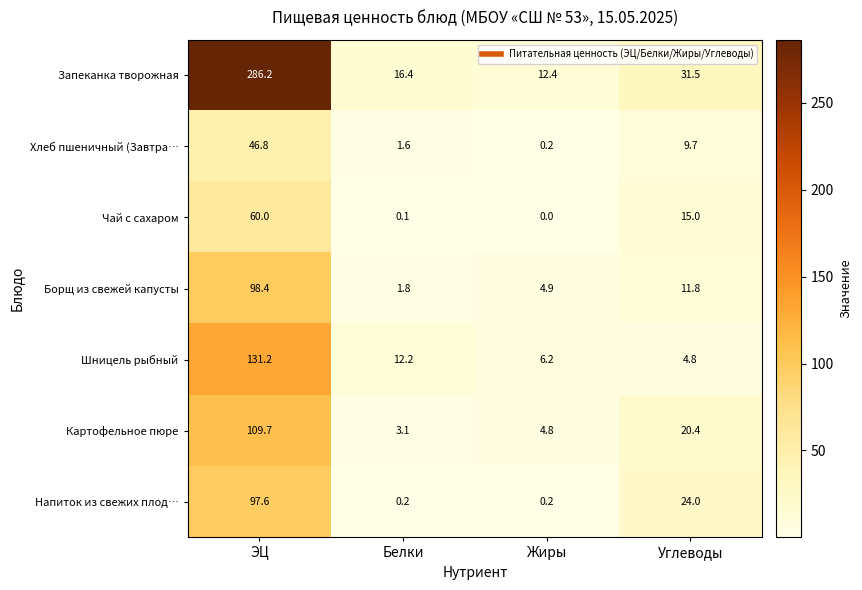

How many distinct data groups are displayed?

7